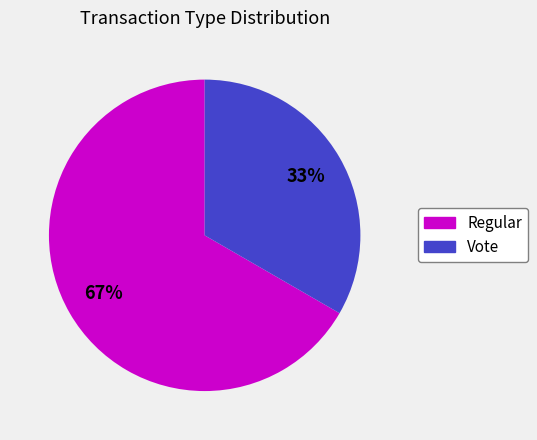

Approximately how many times larger is the value at Vote compared to Regular?

0.5